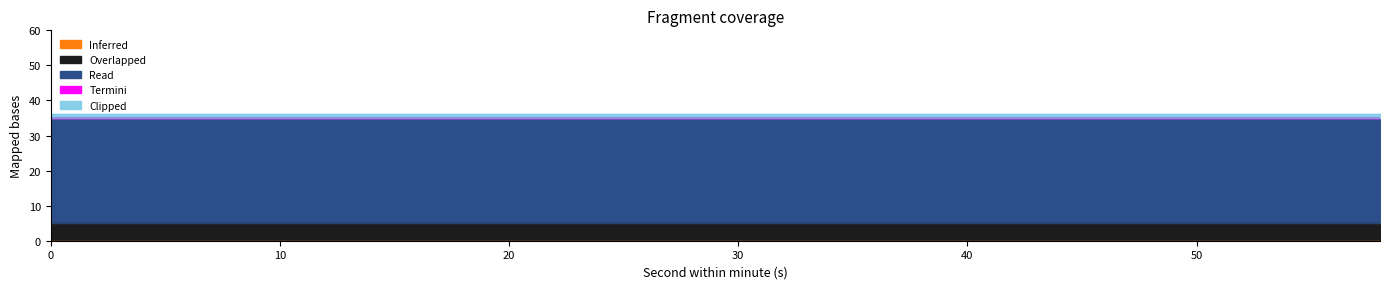

How many lines are shown in the chart?

5